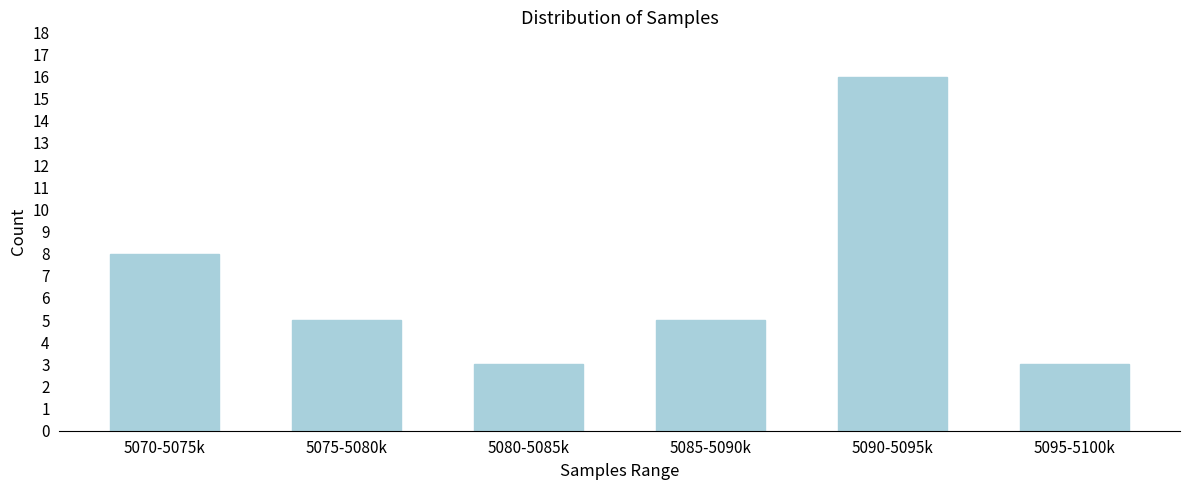

Reading right to left, extract all data points from this chart.

5095-5100k=3	5090-5095k=16	5085-5090k=5	5080-5085k=3	5075-5080k=5	5070-5075k=8